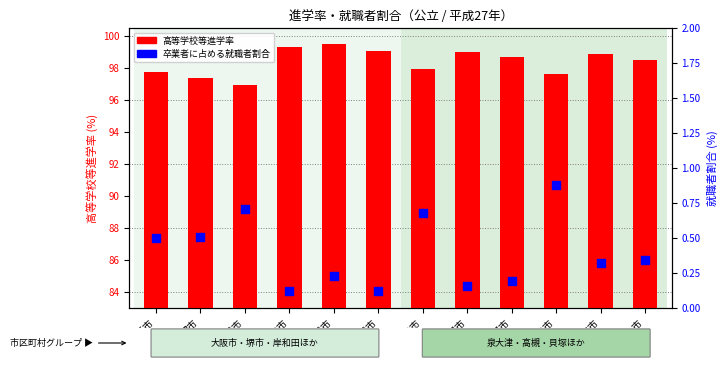

Which series has the widest spread of Y values?

高等学校等進学率